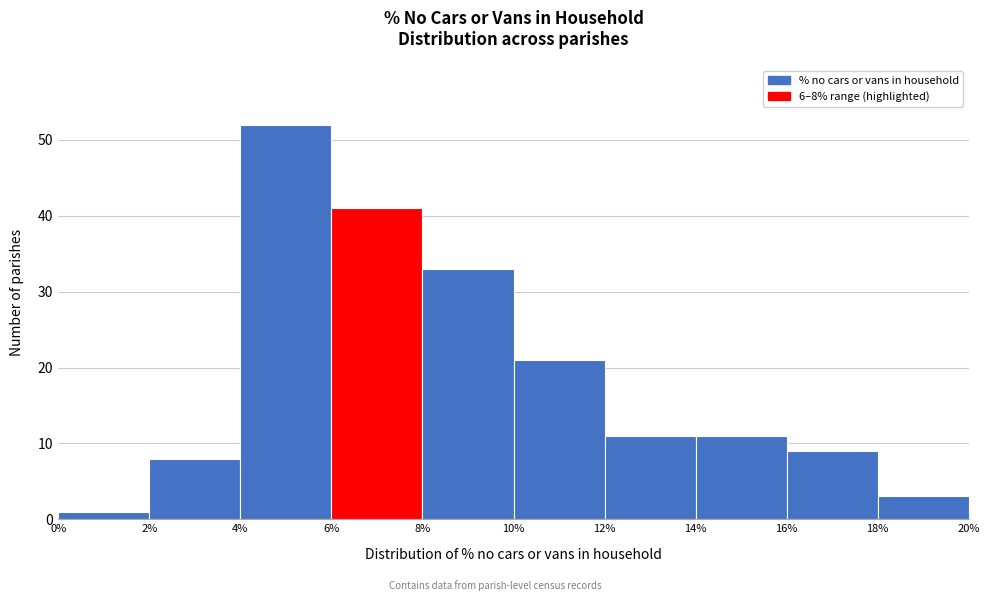

Over which range of the x-axis is the bar tallest?

4% to 6%